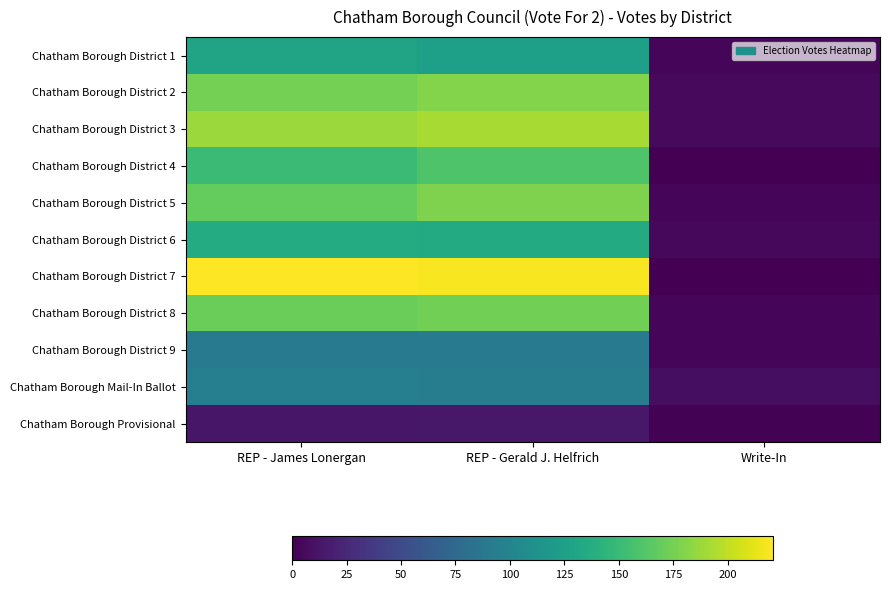

The value of Chatham Borough Mail-In Ballot at Write-In is 8. True or false?

True